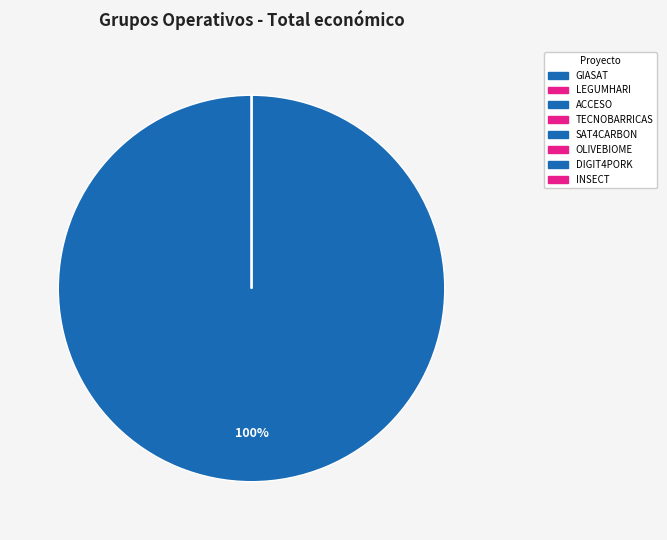

What percentage is the SAT4CARBON slice, to the nearest percent?

100%